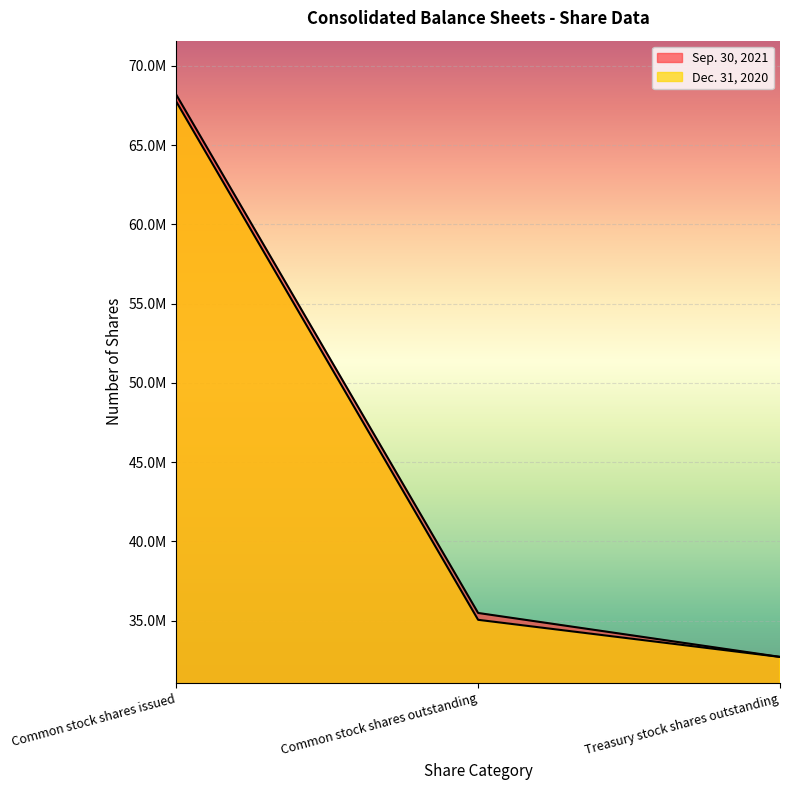

Rank the series by their maximum value, from lowest to highest.

Dec. 31, 2020, Sep. 30, 2021